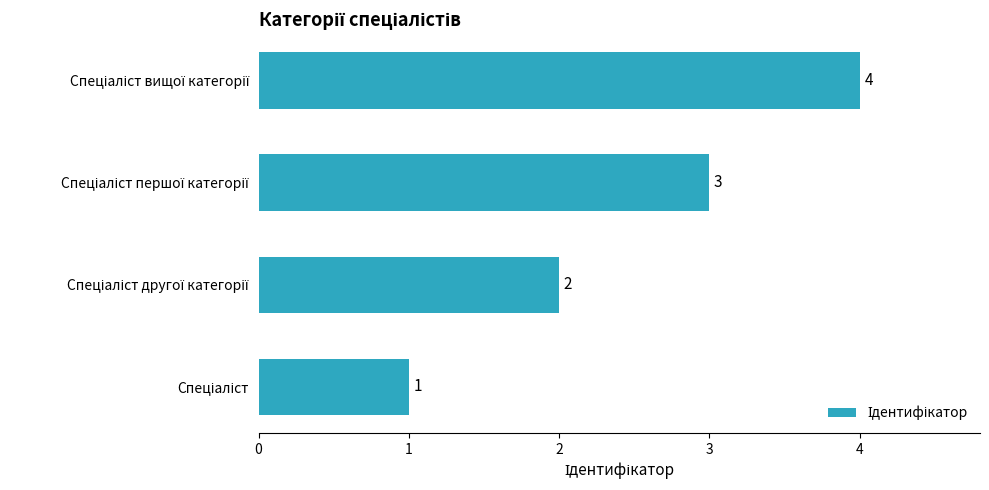

What is the greatest value displayed?

4